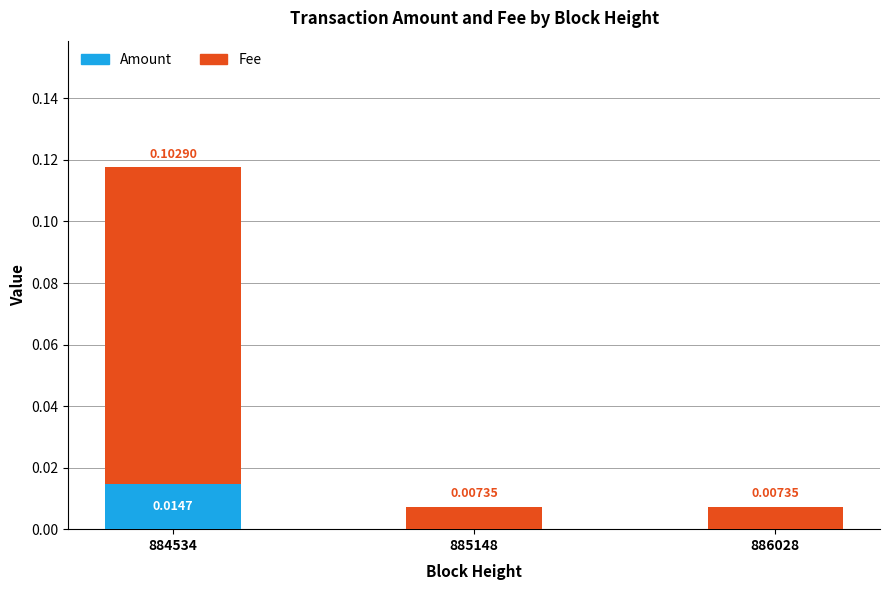

Are the bars horizontal?

No